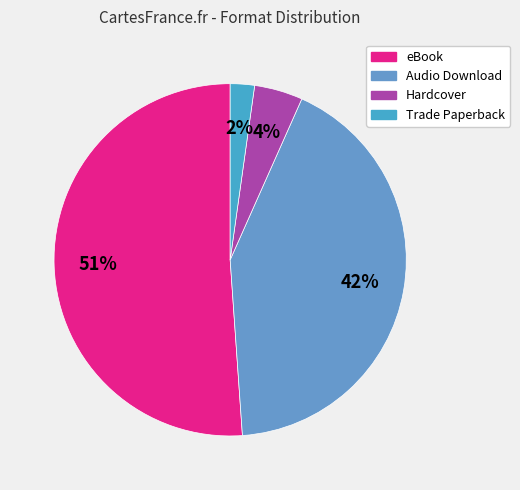

True or false: eBook accounts for 51% of the total.

True